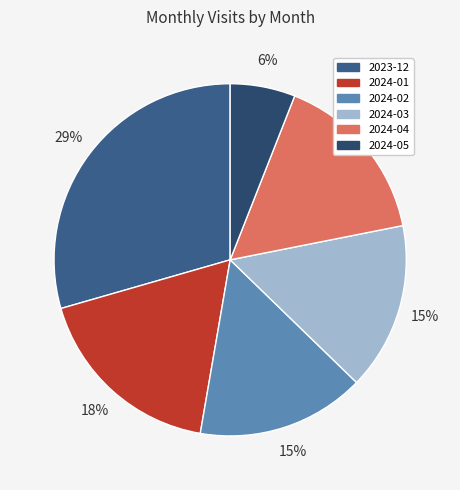

Between 2024-02 and 2024-03, which is larger?

2024-02